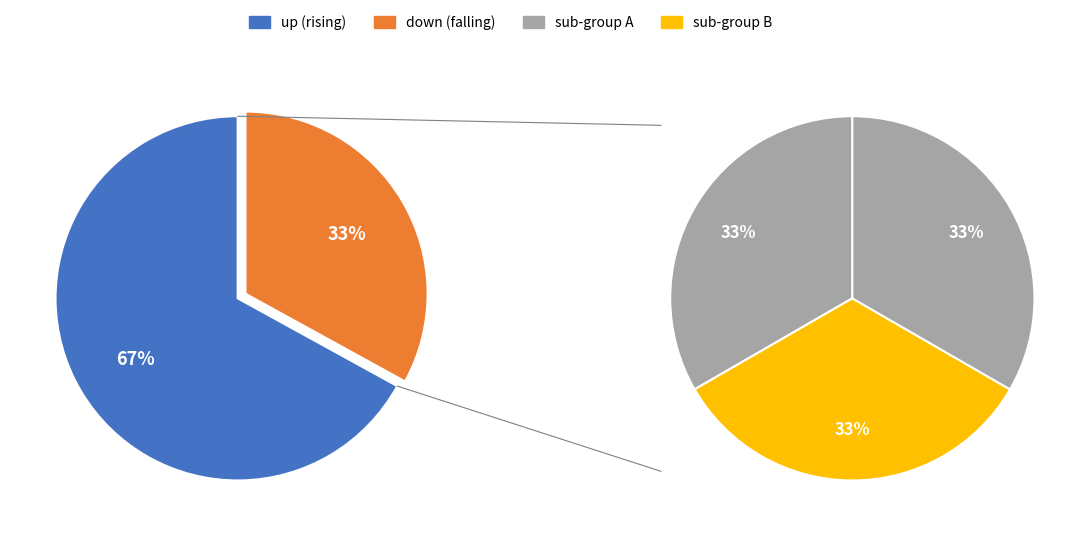

Which slice is the smallest?

down